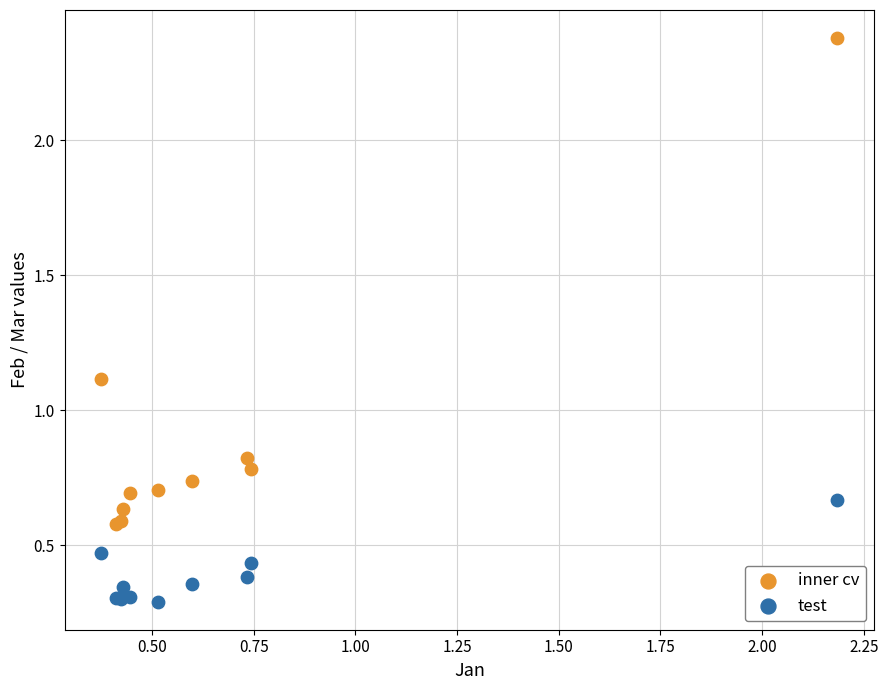

In the inner cv series, what Y value is closest to 1?

1.1